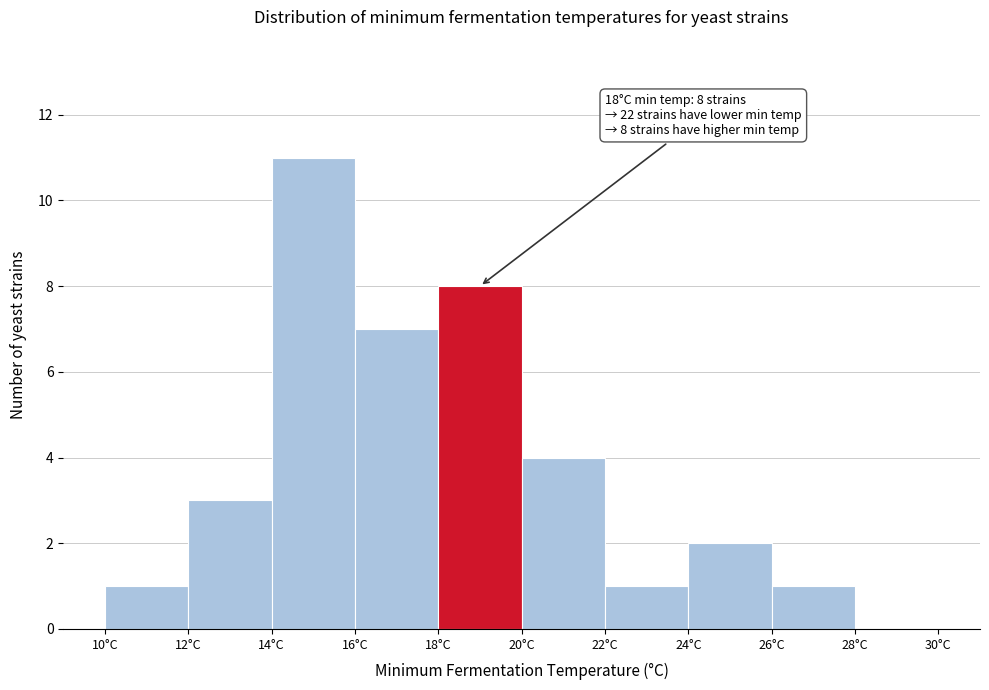

Which range on the x-axis has the tallest bar?

14 to 16